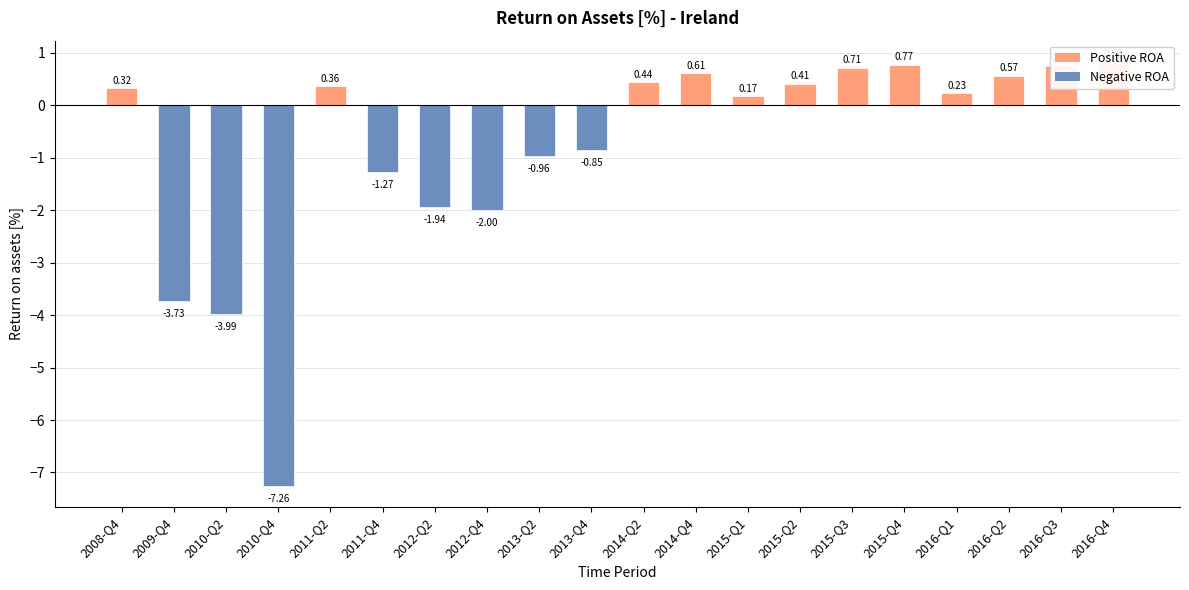

What is the sum of the values at 2015-Q1 and 2011-Q2?

0.5